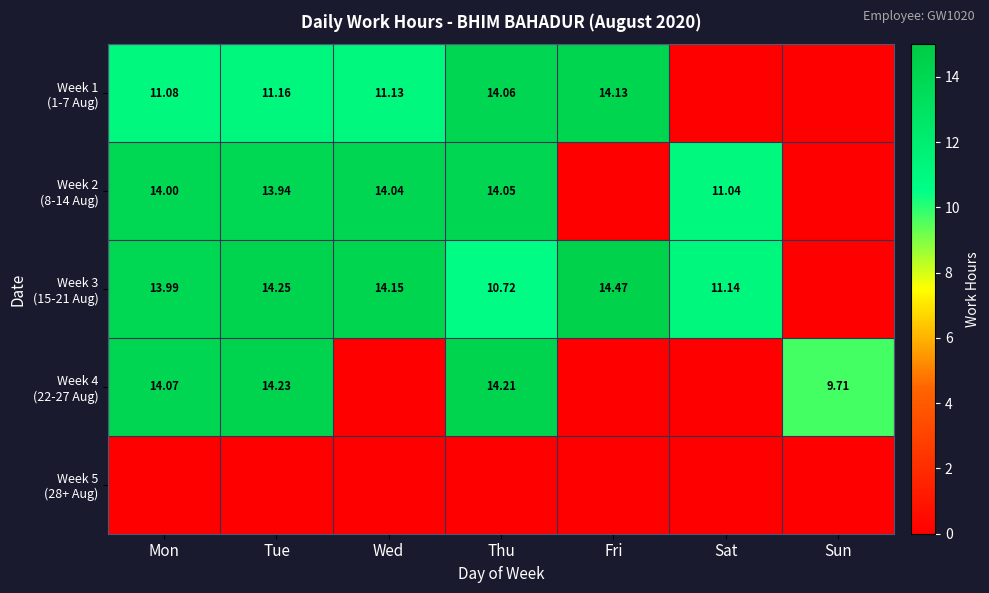

Which category has the highest value in the Week 4 (22-27 Aug) series?

Tue